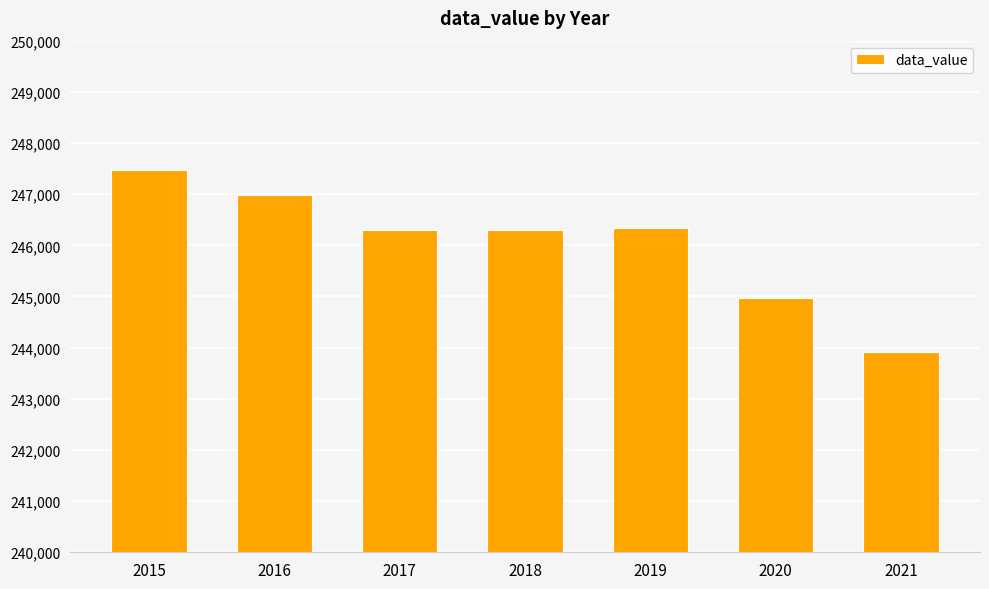

What is the value of the 4th bar from the left?

246309